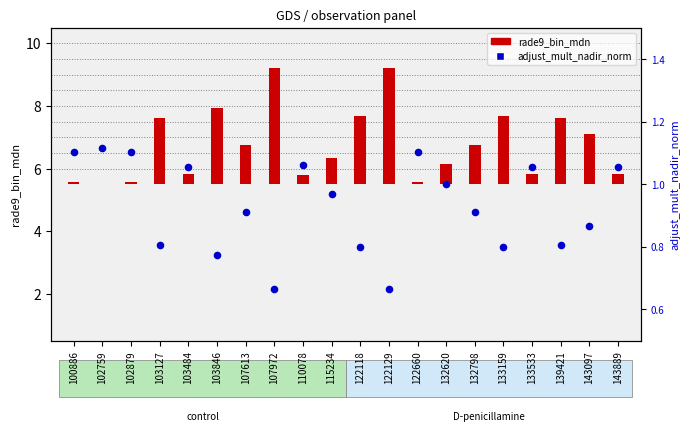

Which series reaches the maximum Y coordinate?

rade9_bin_mdn